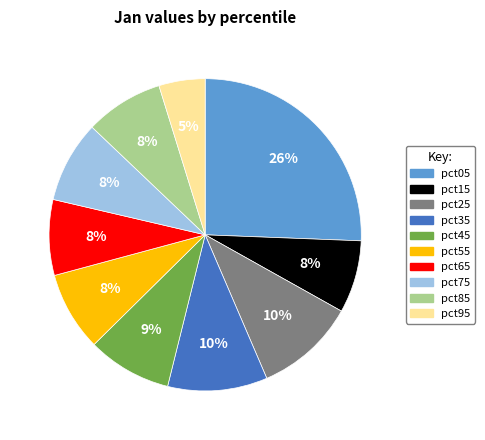

Between pct65 and pct45, which is larger?

pct45